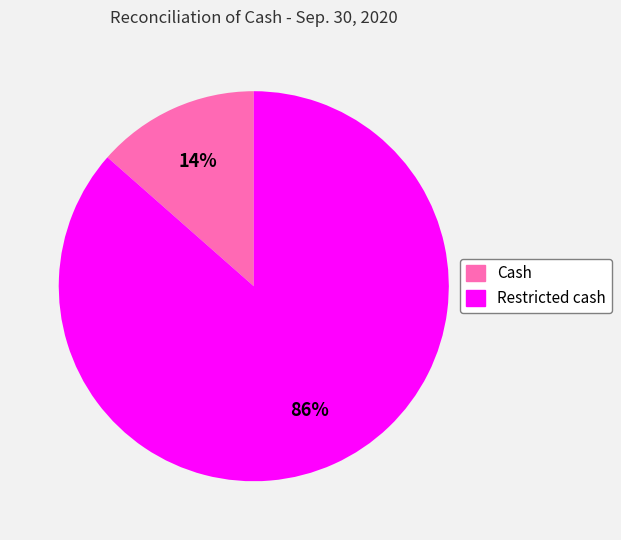

Is it true that Restricted cash is 86% of the pie?

True